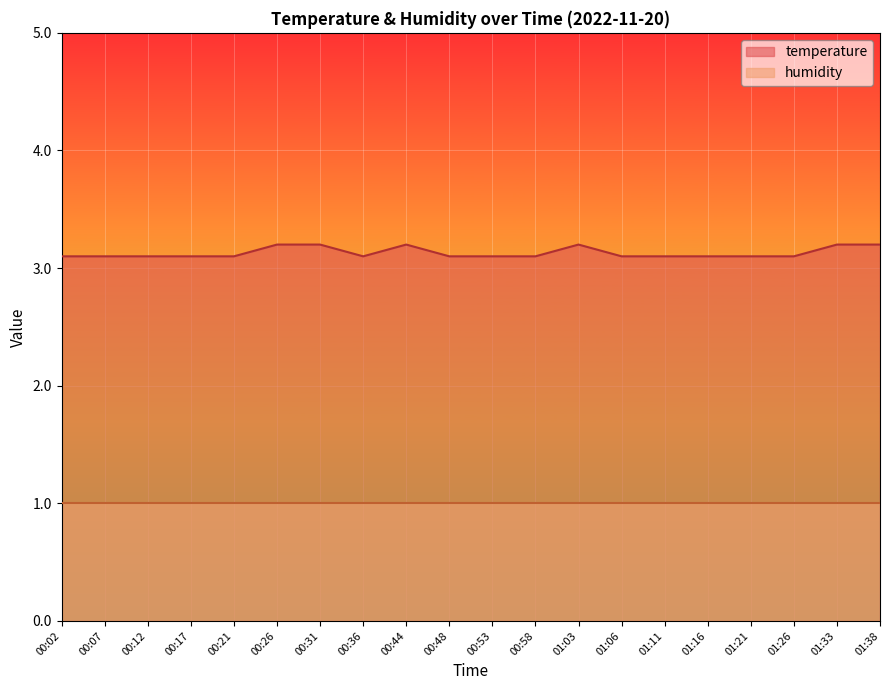

Which series has the widest spread of values?

temperature